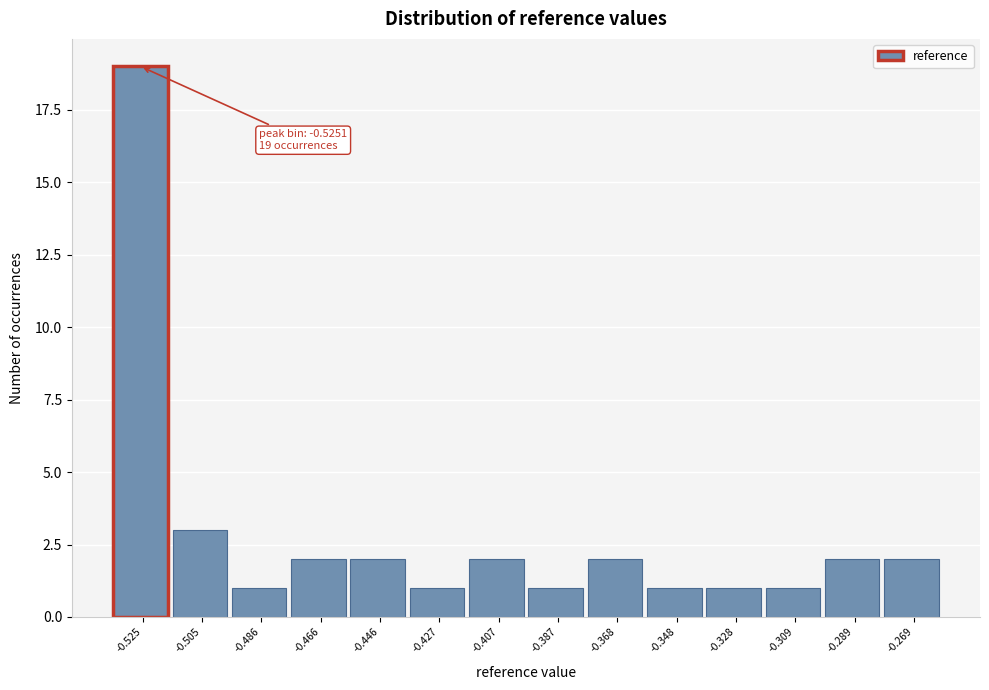

Reading left to right, list all the values displayed in this chart.

19	3	1	2	2	1	2	1	2	1	1	1	2	2